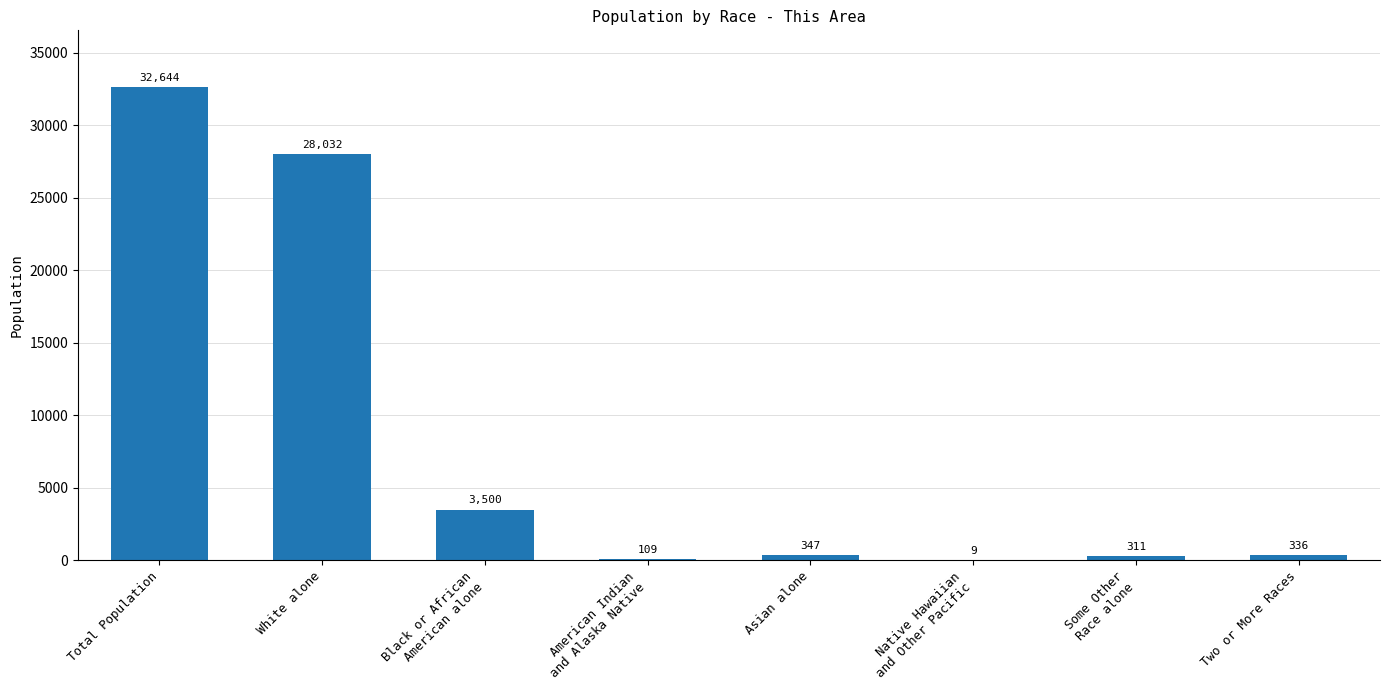

What is the sum of all values?

65288